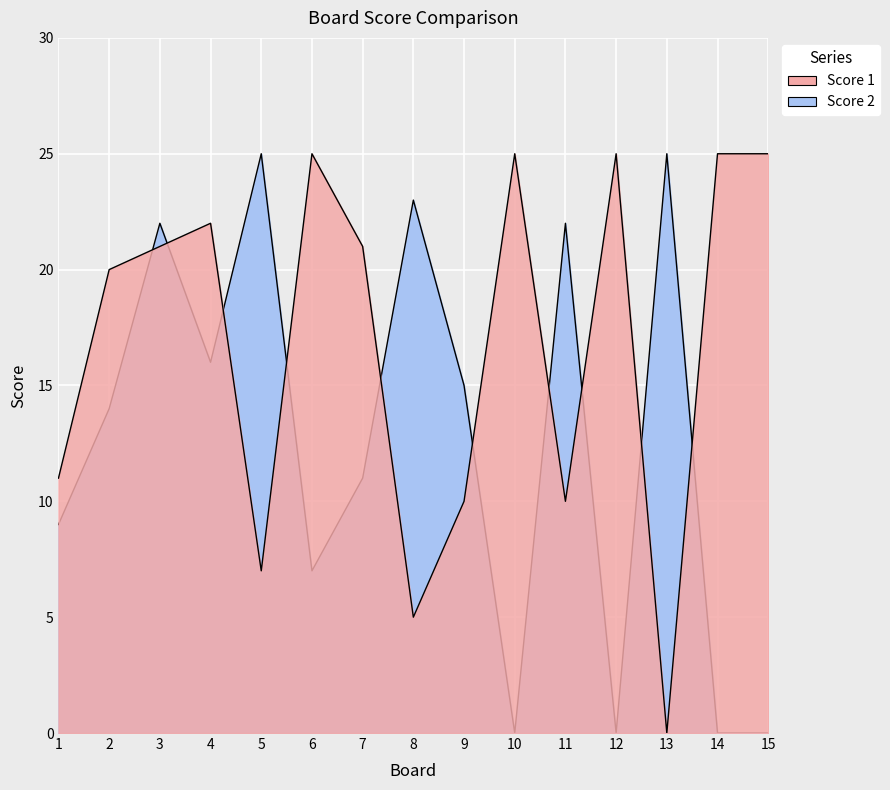

What is the maximum value shown in the chart?

25